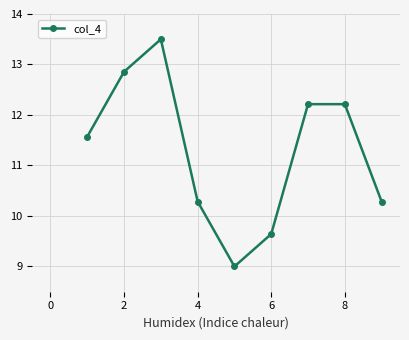

What is the minimum value shown in the chart?

9.0